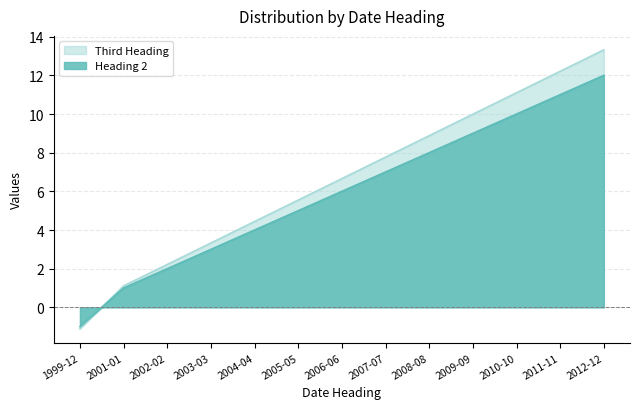

What is the sum of all Heading 2 values?

77.0